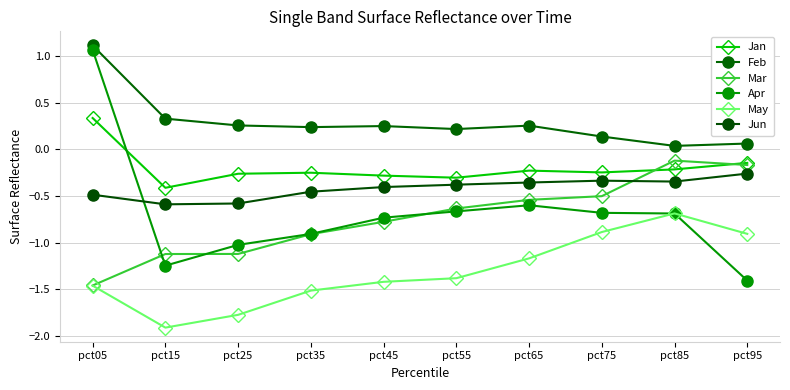

At which label does Jan reach its minimum?

pct15